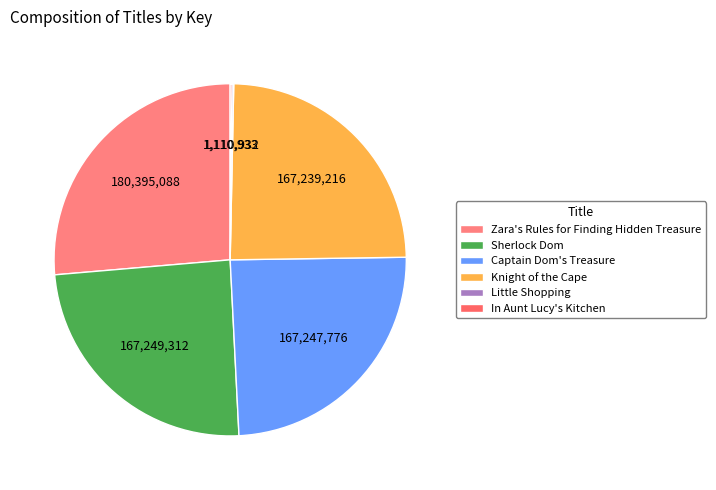

What percentage do Sherlock Dom and Little Shopping together represent?

24.6%